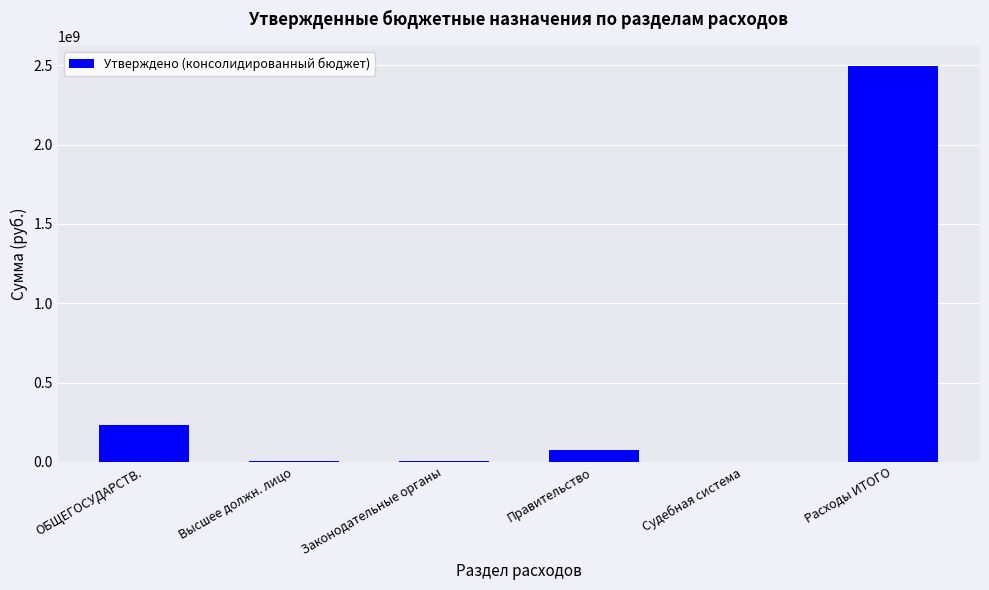

Read the value at Правительство.

74653000.0